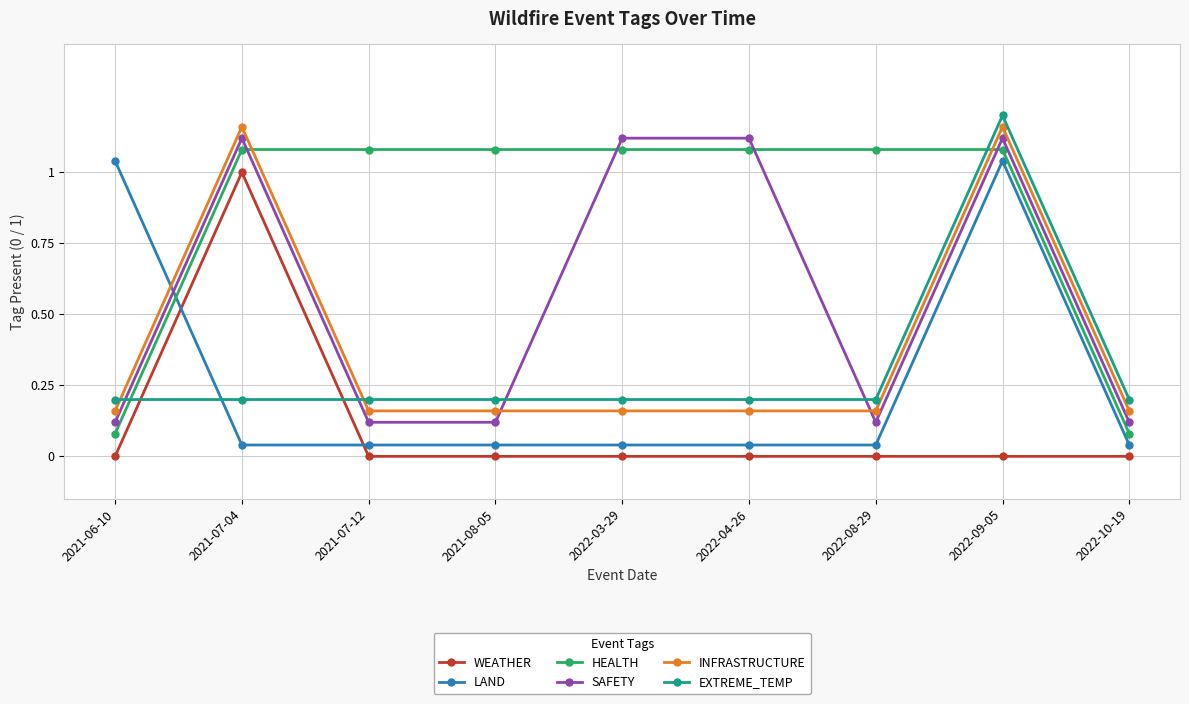

At which label is INFRASTRUCTURE closest to 0?

2021-06-10